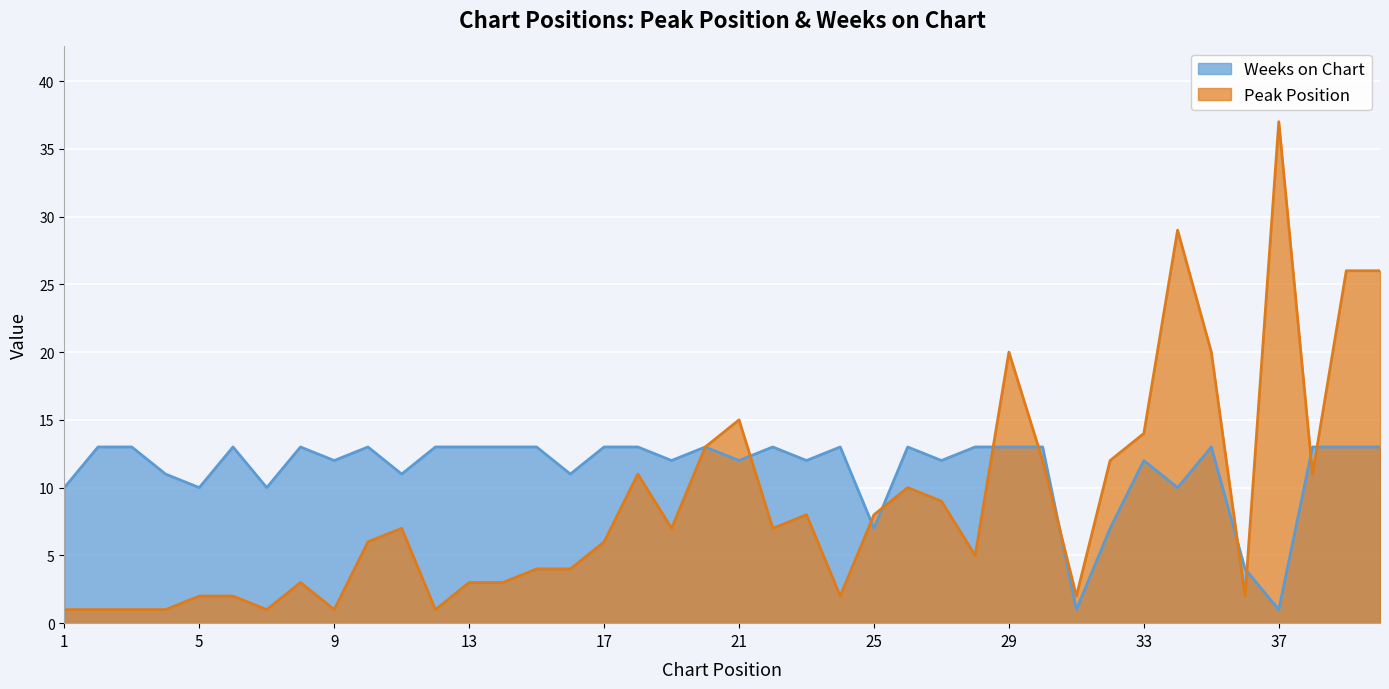

At how many categories does at least one series exceed 9?

37